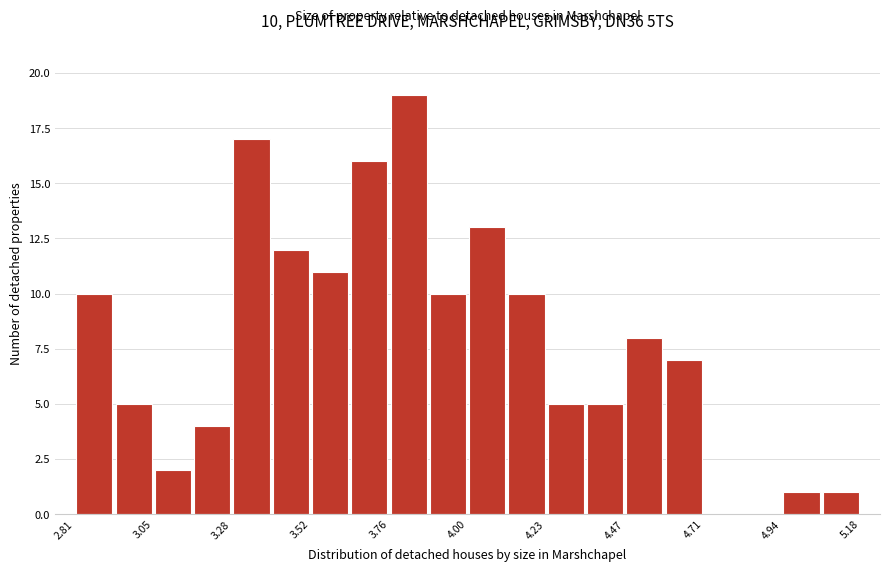

Read against the x-axis, roughly where is the centre of the tallest bar?

3.80